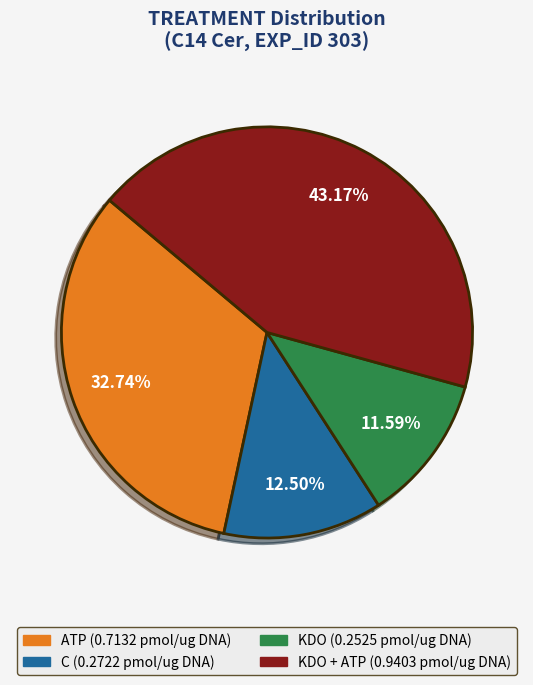

Does any single category account for the majority?

No